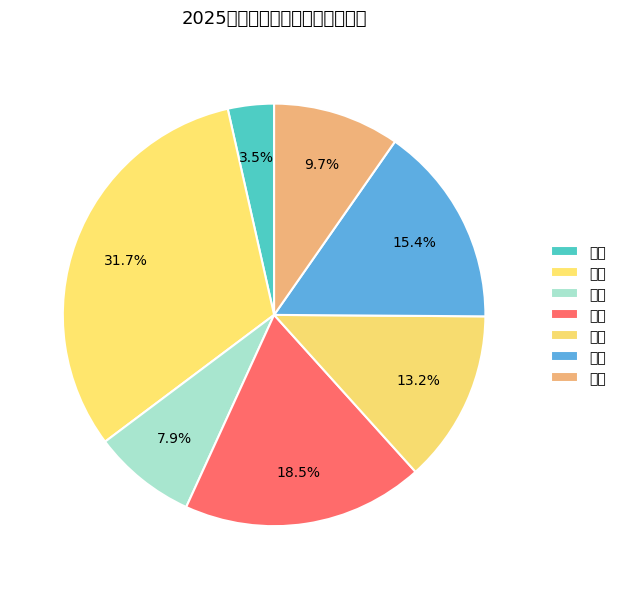

Do 大专 and 本科 together represent more than half of the pie?

No